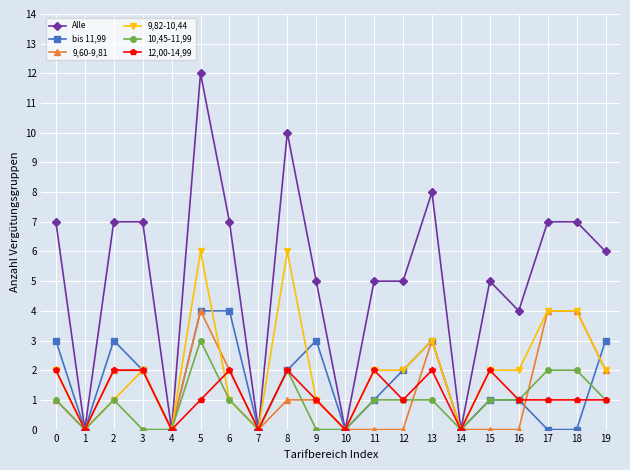

Reading right to left, extract all data points from this chart.

Alle: 6	7	7	4	5	0	8	5	5	0	5	10	0	7	12	0	7	7	0	7
bis 11,99: 3	0	0	1	1	0	3	2	1	0	3	2	0	4	4	0	2	3	0	3
9,60-9,81: 2	4	4	0	0	0	3	0	0	0	1	1	0	2	4	0	2	2	0	1
9,82-10,44: 2	4	4	2	2	0	3	2	2	0	1	6	0	1	6	0	2	1	0	2
10,45-11,99: 1	2	2	1	1	0	1	1	1	0	0	2	0	1	3	0	0	1	0	1
12,00-14,99: 1	1	1	1	2	0	2	1	2	0	1	2	0	2	1	0	2	2	0	2